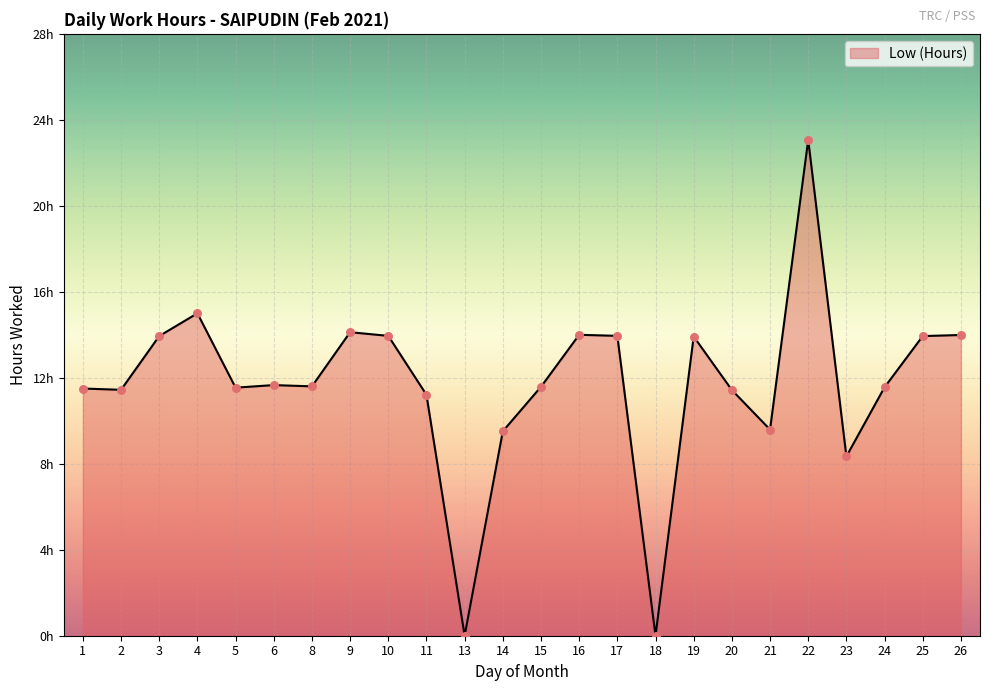

Between 17 and 26, which is larger?

26